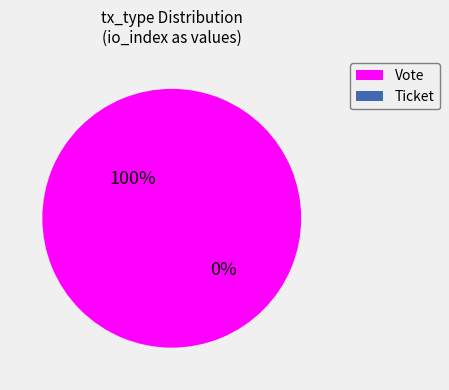

How many segments does this pie chart have?

2